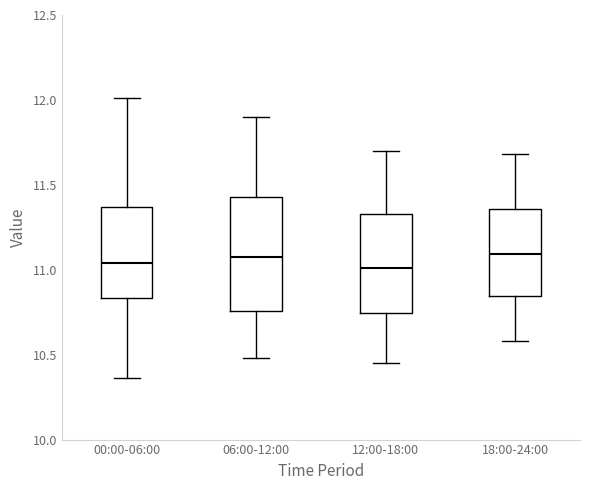

Reading left to right, transcribe this box plot: for each box, give where its median line is, the range the box spans, and where its two whiskers end, as read against the y-axis. The values are not printed on the chart, so give them approximately, as read against the axis.

00:00-06:00: median 11.05, box 10.85 to 11.35, whiskers 10.35 to 12.00
06:00-12:00: median 11.10, box 10.75 to 11.45, whiskers 10.50 to 11.90
12:00-18:00: median 11.00, box 10.75 to 11.35, whiskers 10.45 to 11.70
18:00-24:00: median 11.10, box 10.85 to 11.35, whiskers 10.60 to 11.70